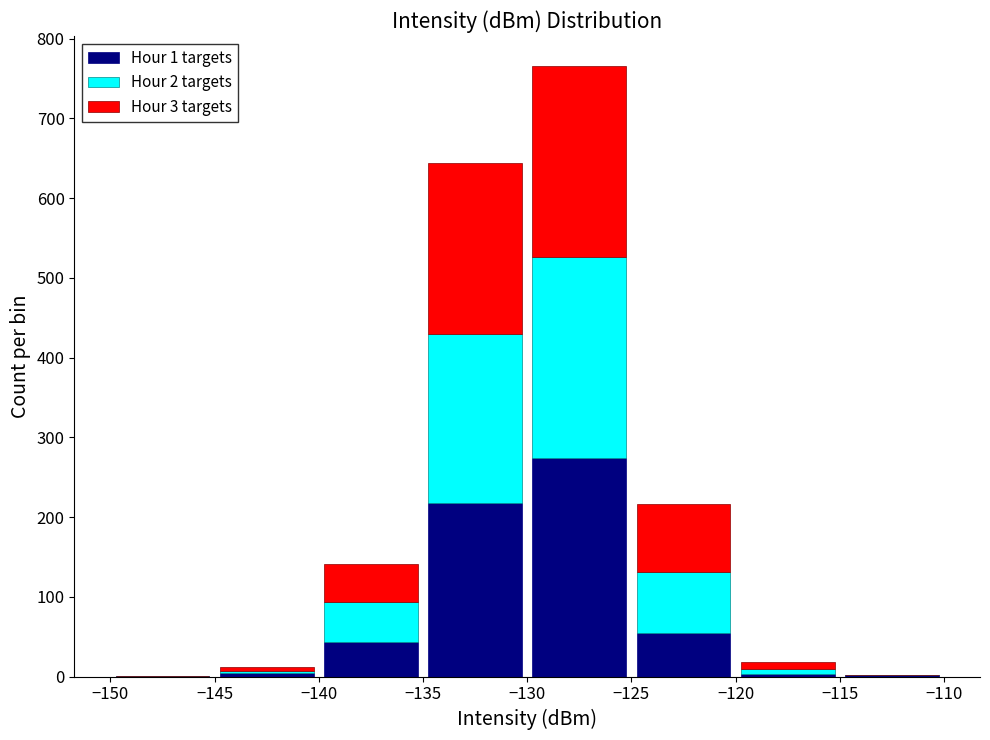

Which range on the x-axis has the tallest stacked bar (by total height)?

-130 to -125